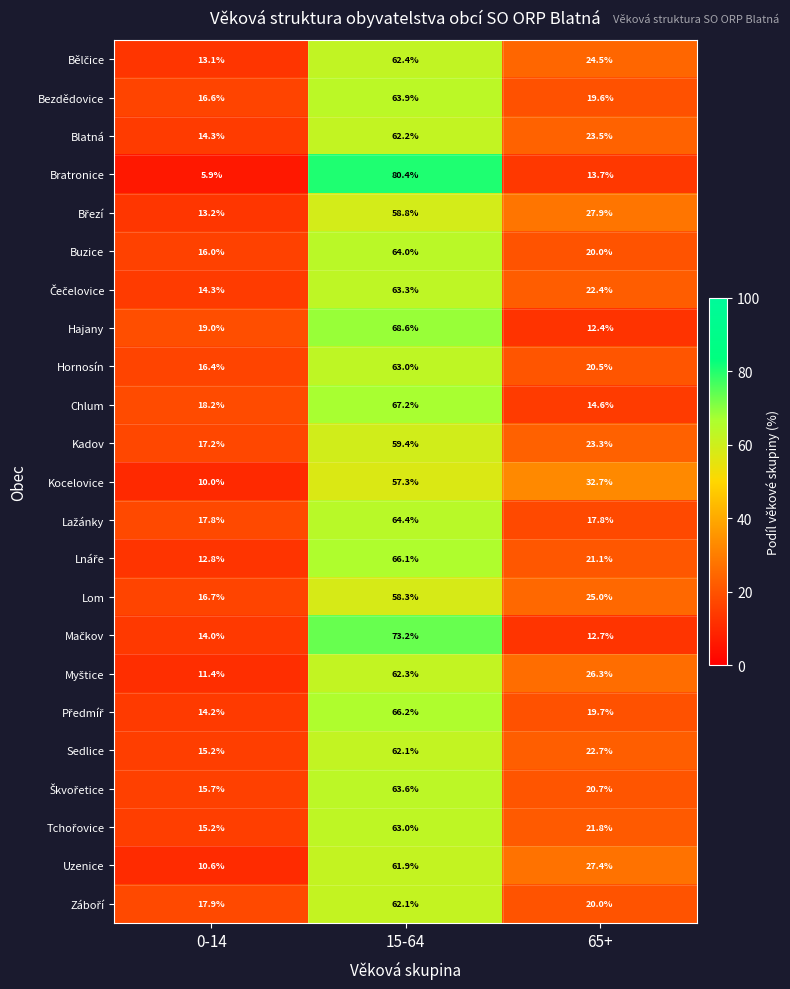

At which category does the chart reach its minimum across all series?

0-14